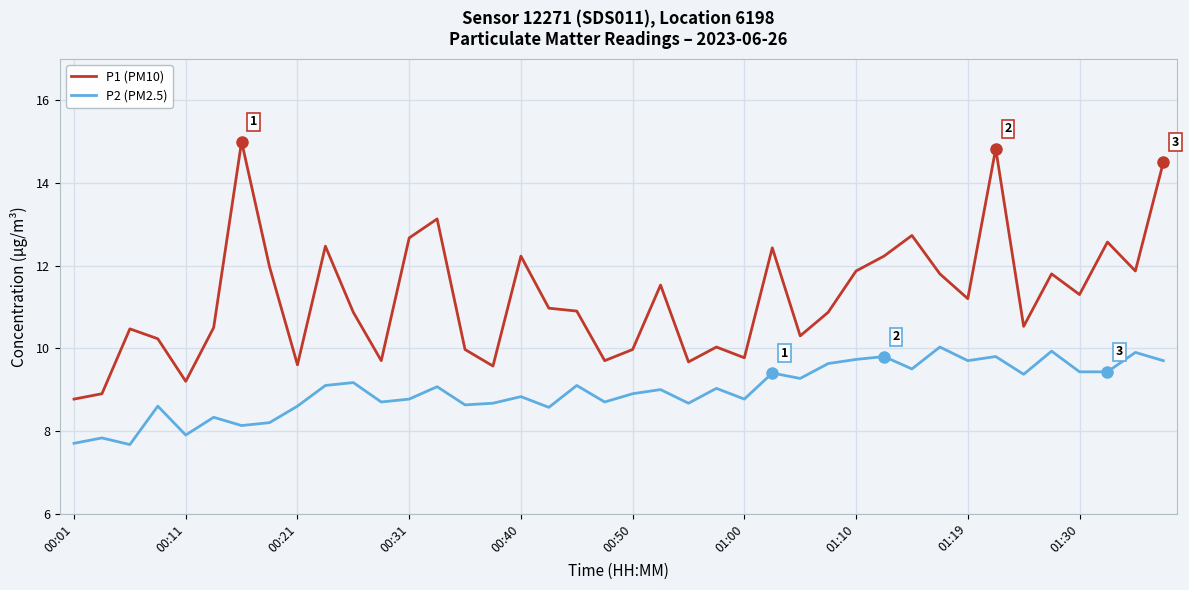

True or false: P2 (PM2.5) has more than 1 points higher than both neighbors.

True